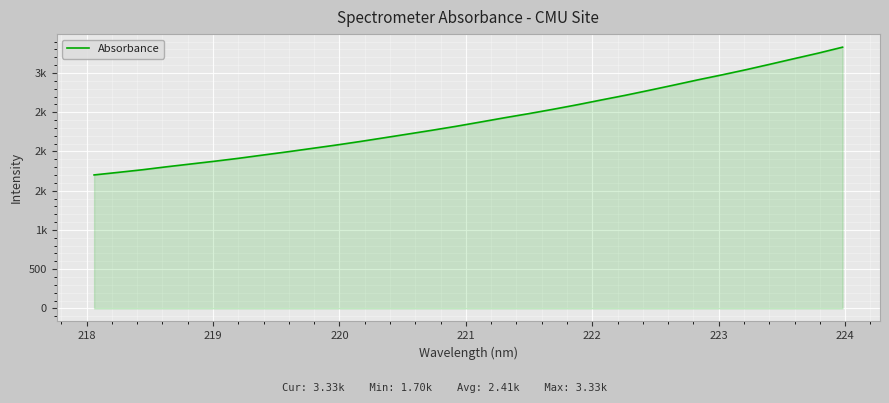

Is this an area chart (filled region under the line)?

Yes